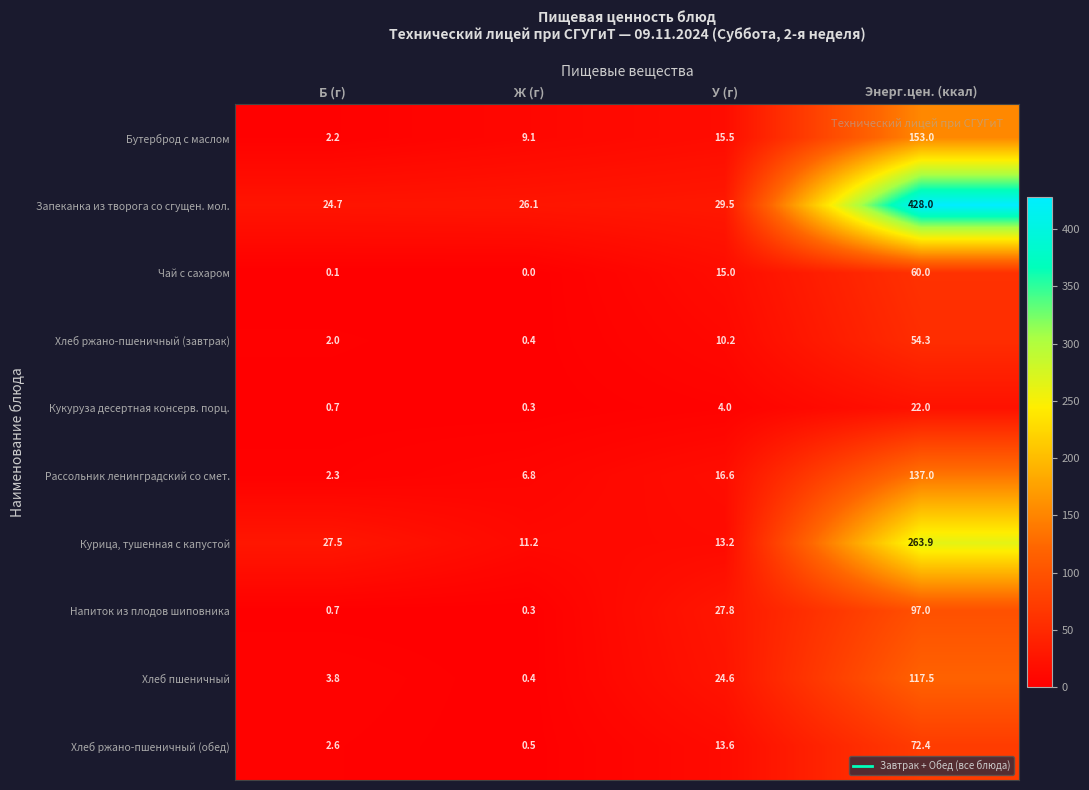

At how many categories does at least one series exceed 211?

1